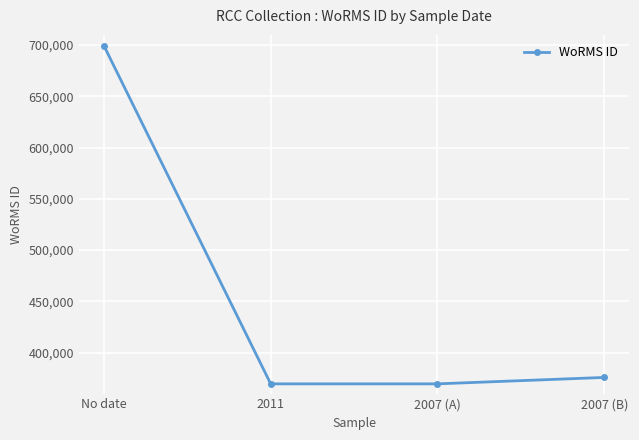

What is the maximum value shown in the chart?

699402